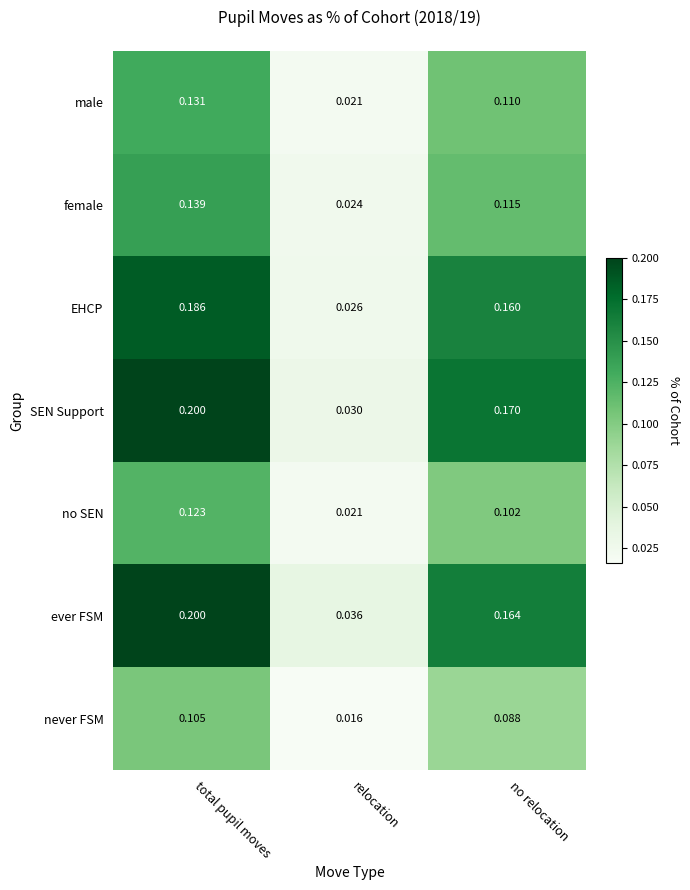

Which series has the largest range (max minus min)?

SEN Support